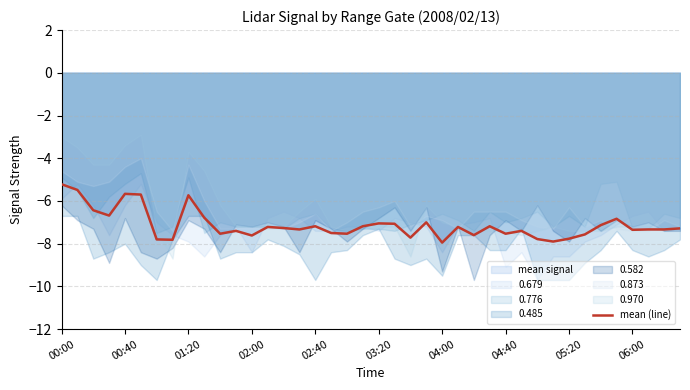

True or false: mean (line) has a value of -7.5 at 04:40.

True